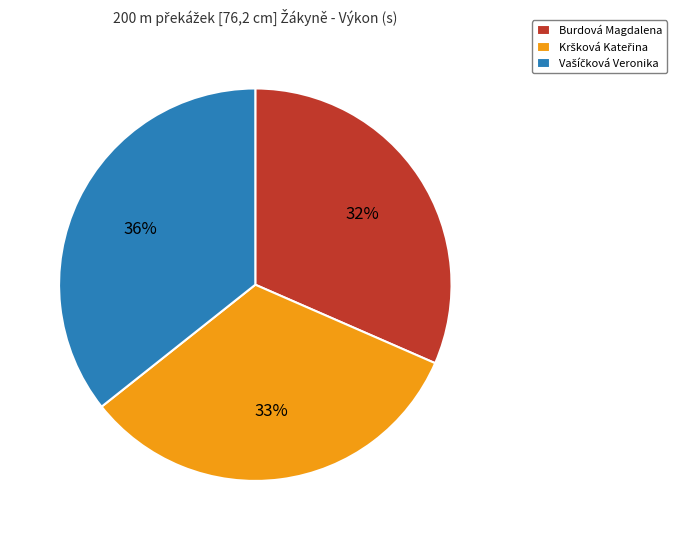

To the nearest percent, what percentage of the pie is Burdová Magdalena?

32%